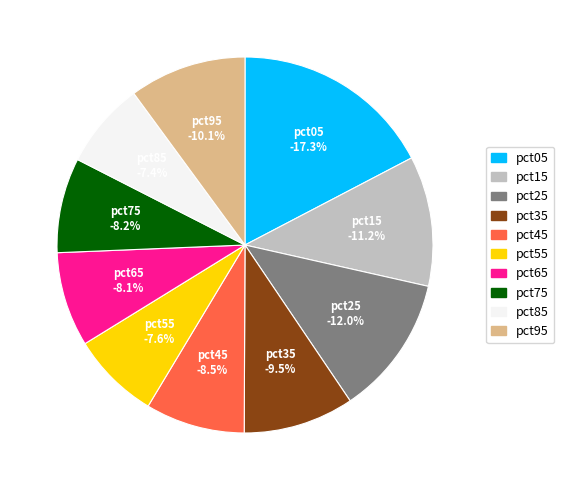

True or false: pct15 accounts for 11% of the total.

True